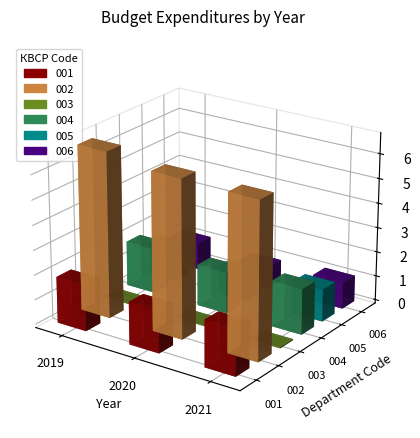

Reading left to right, what are all the values shown in this chart?

001: 2019=187291900.8	2020=172096398.0	2021=189532810.0
002: 2019=670616120.0	2020=638238358.0	2021=632082230.0
003: 2019=4000000.0	2020=4200000.0	2021=4400000.0
004: 2019=183291900.8	2020=167896398.0	2021=185132810.0
005: 2019=132339927.2	2020=114143943.8	2021=131164355.8
006: 2019=108859062.8	2020=90054098.0	2021=107010710.0